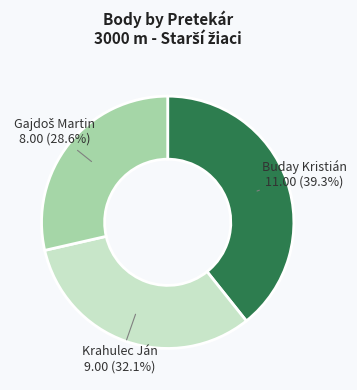

How much of the chart is everything except Buday Kristián?

60.7%